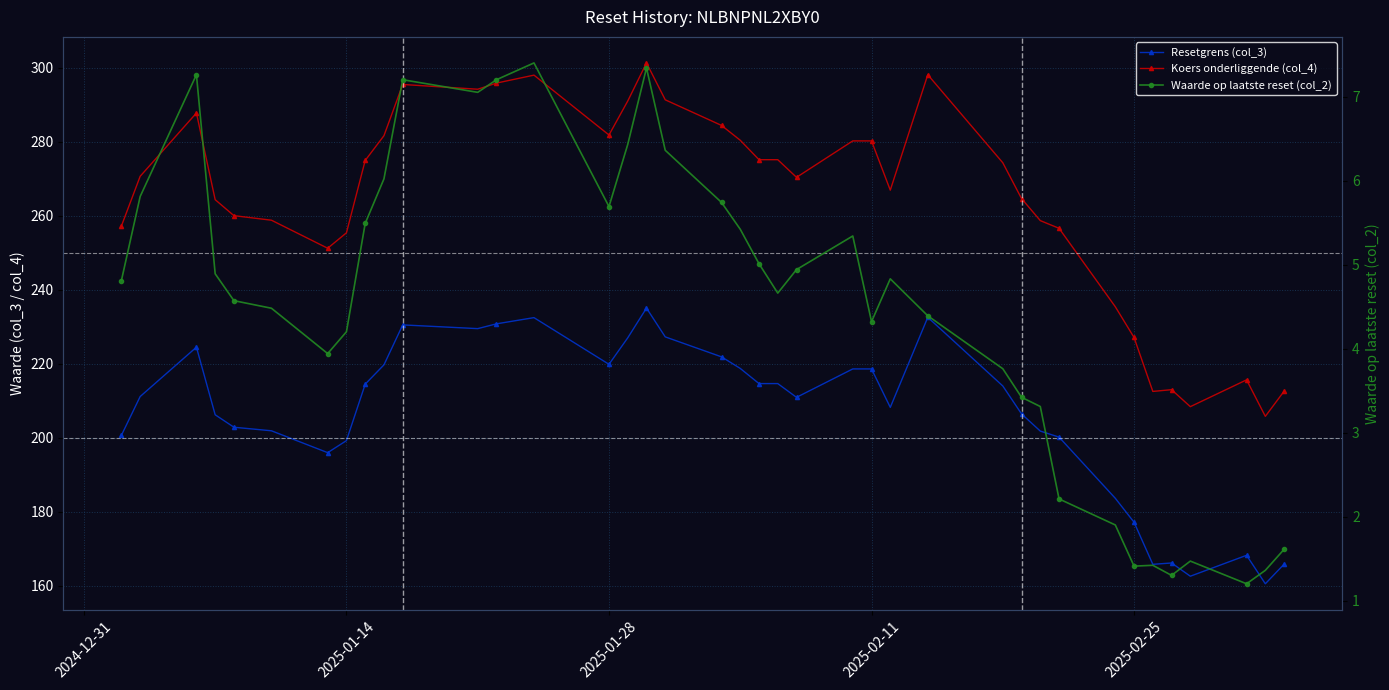

Which series has the largest total across all categories?

Koers onderliggende (col_4)